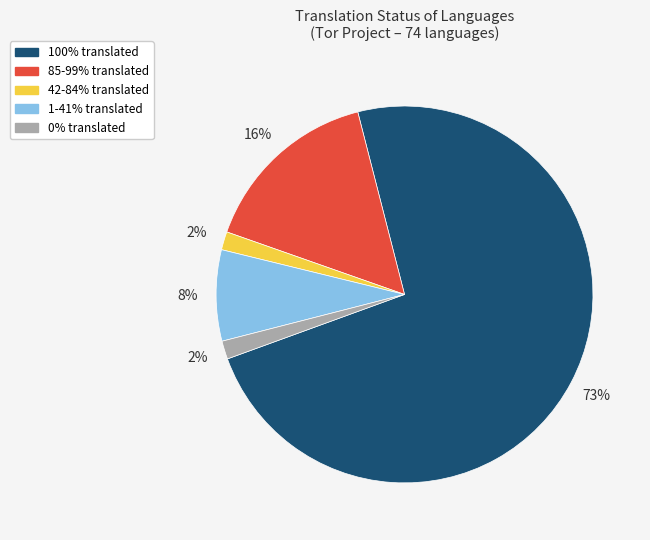

How many slices are in this pie chart?

5